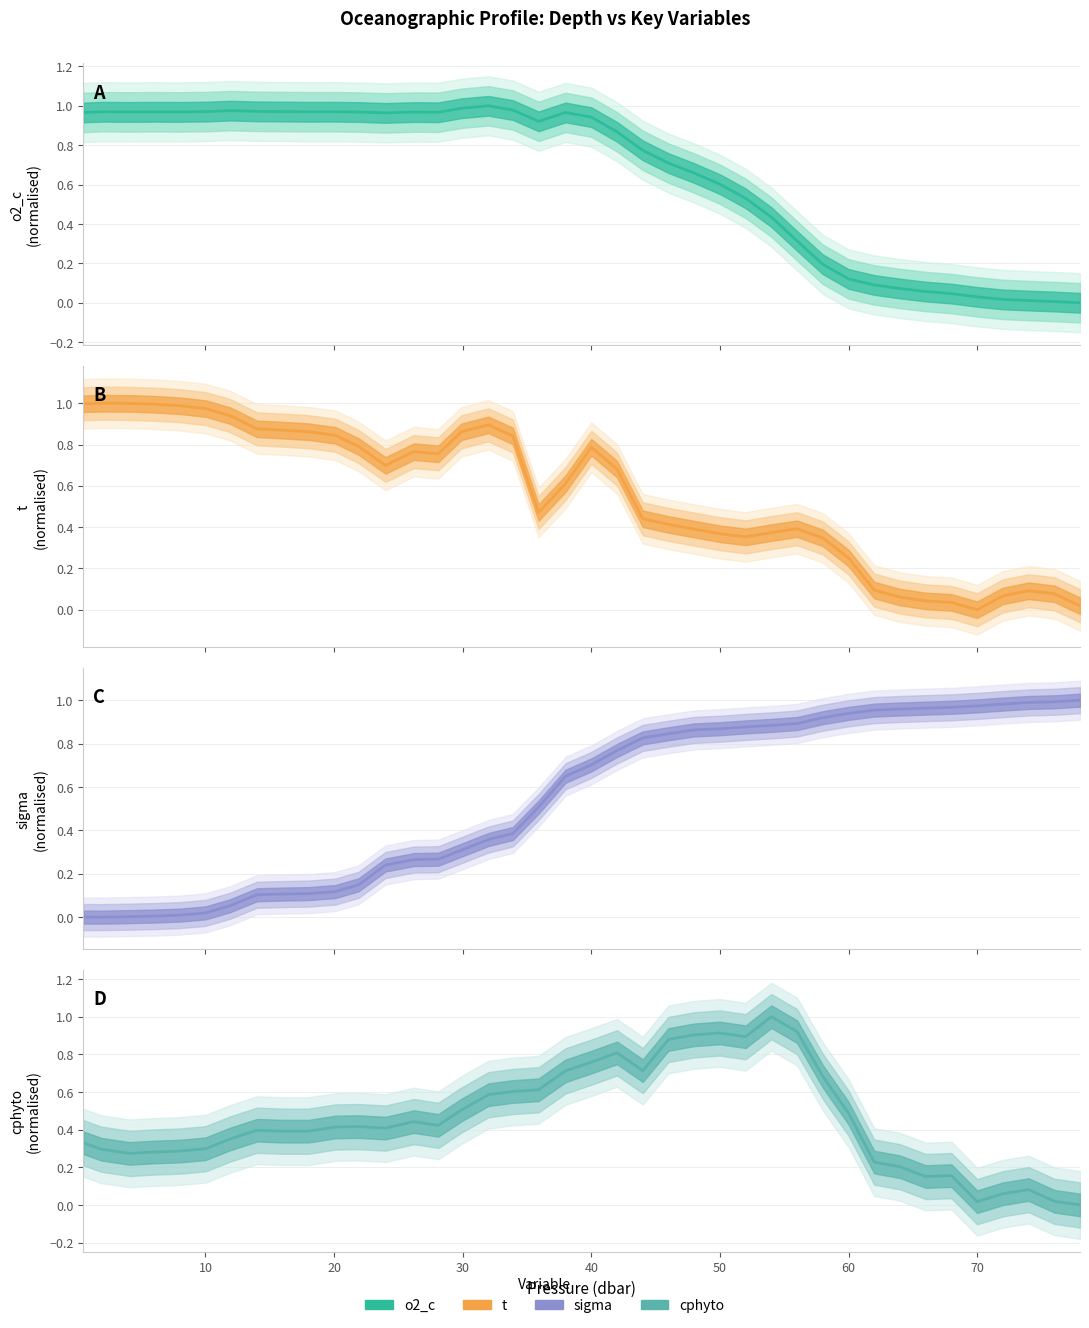

What is the sum of all t (normalised) values?

22.3